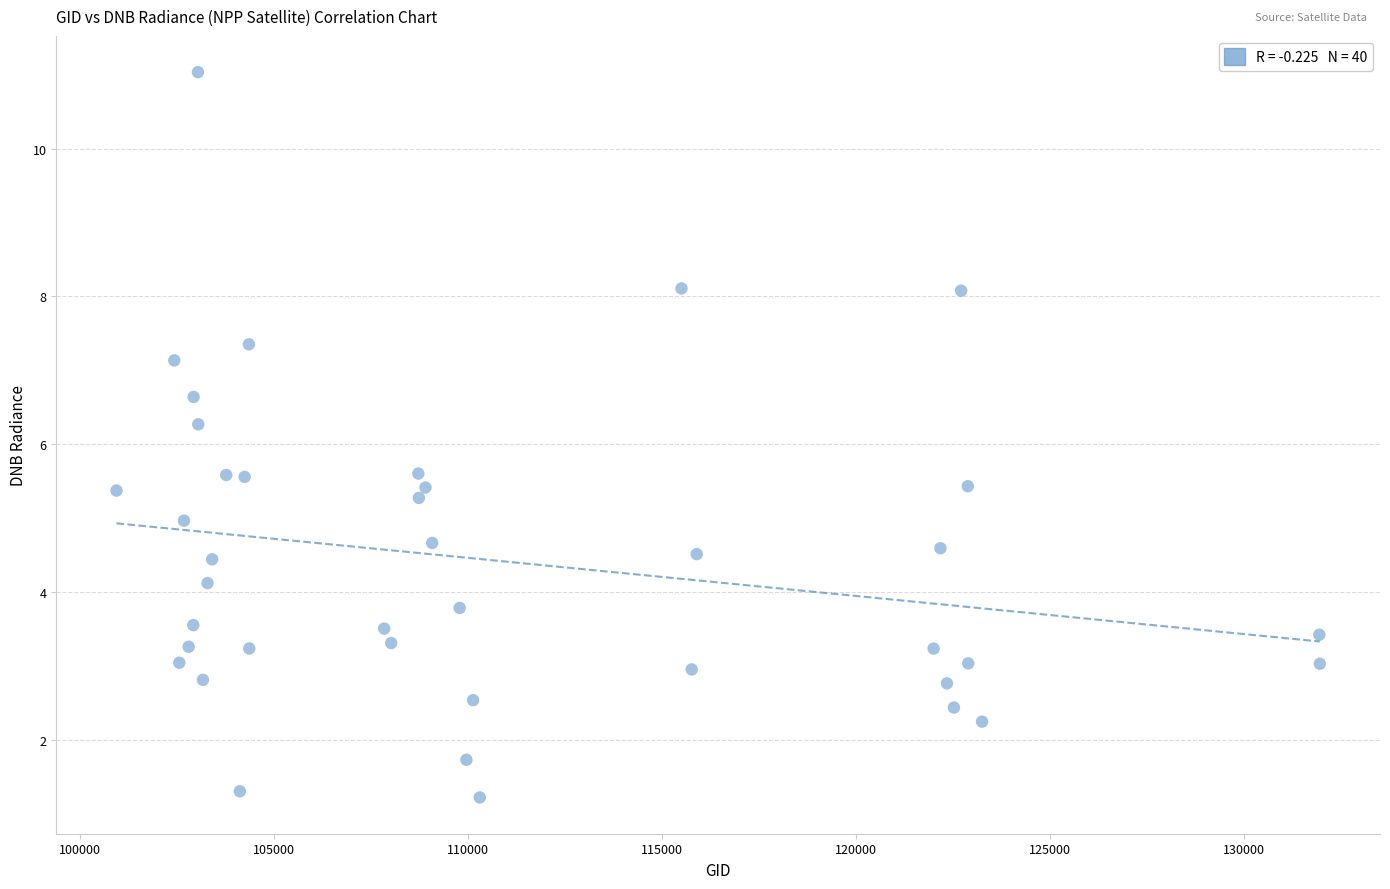

What Y value in the scatter plot is closest to 6?

6.3